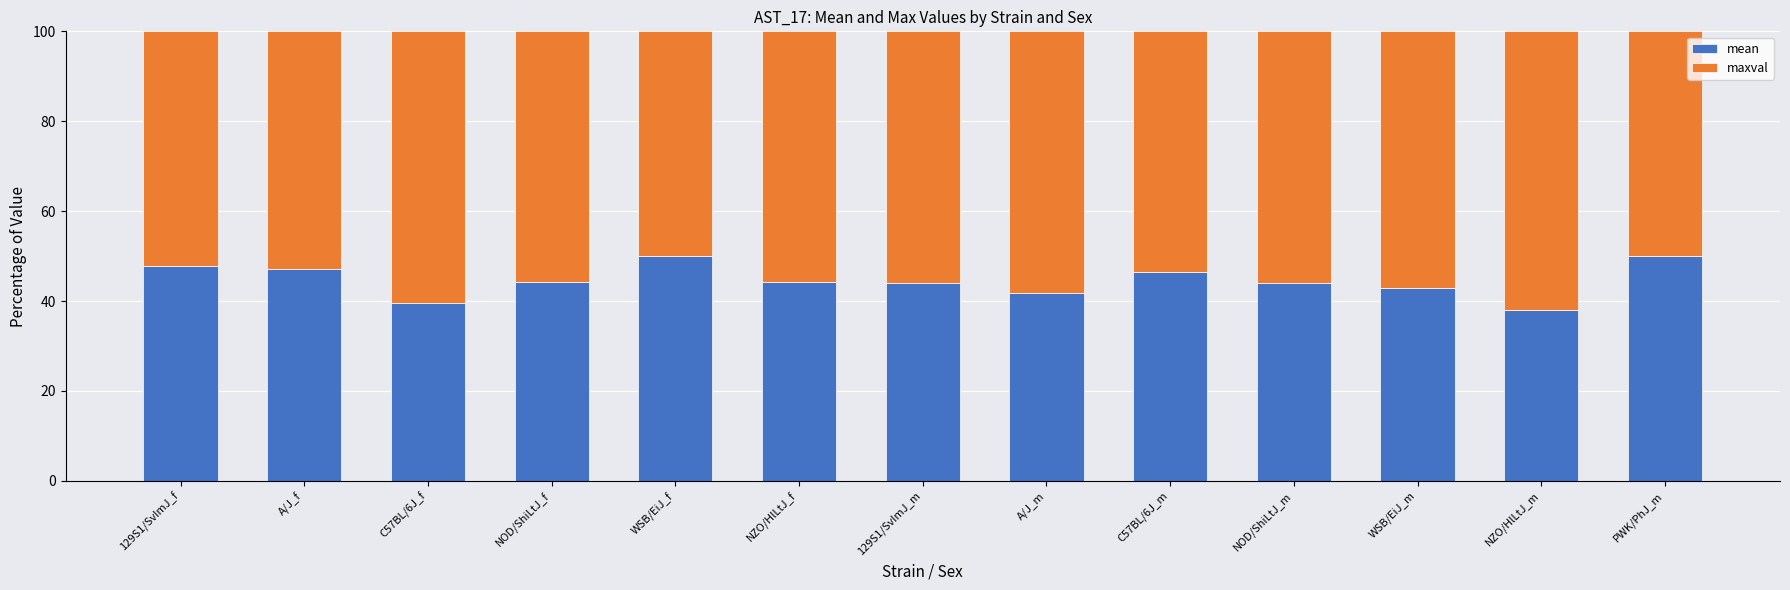

What is the difference between the mean values at C57BL/6J_f and A/J_f?

7.7